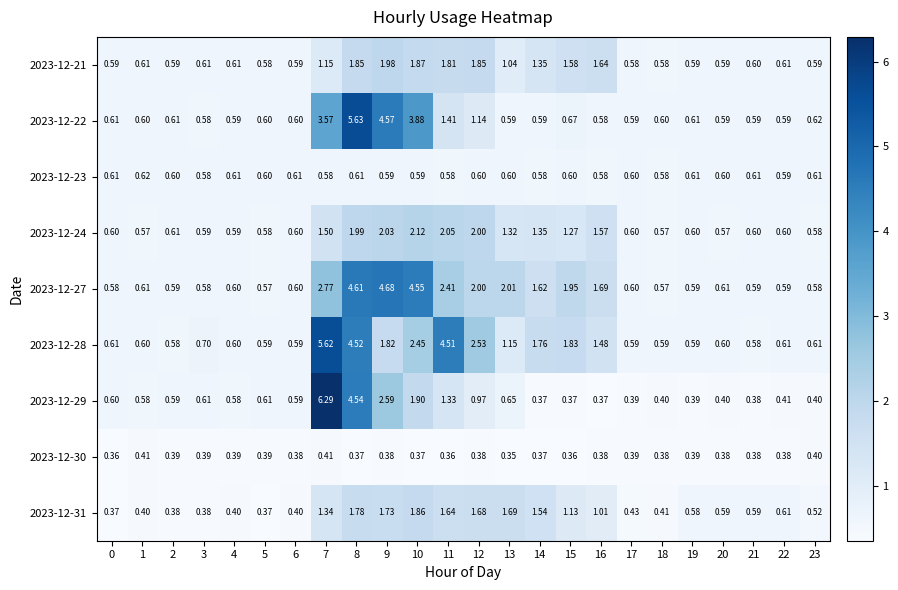

Is the value of 2023-12-31 at 10 greater than the value of 2023-12-23 at 7?

Yes